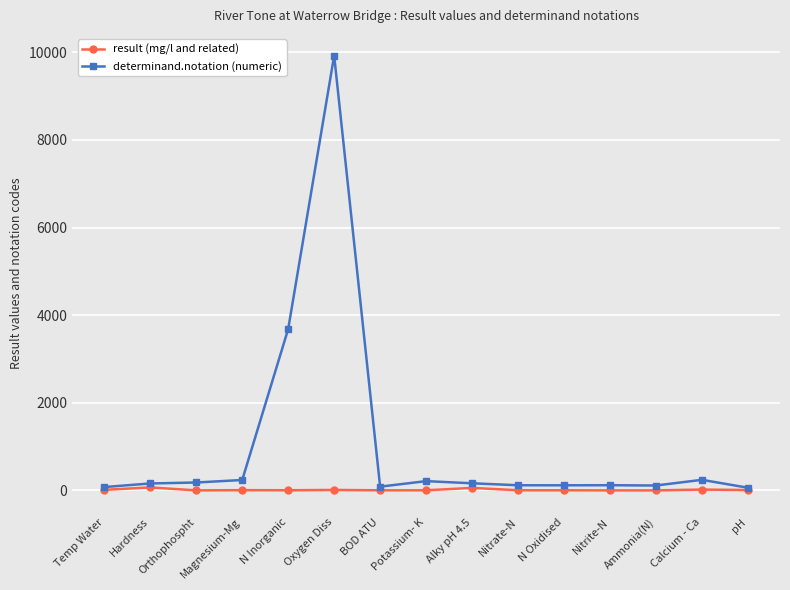

What is the greatest value displayed?

9924.0